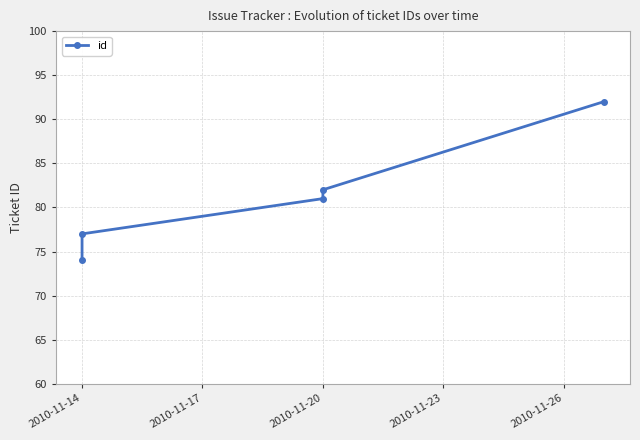

The chart shows a value of 74 at 2010-11-14. True or false?

True